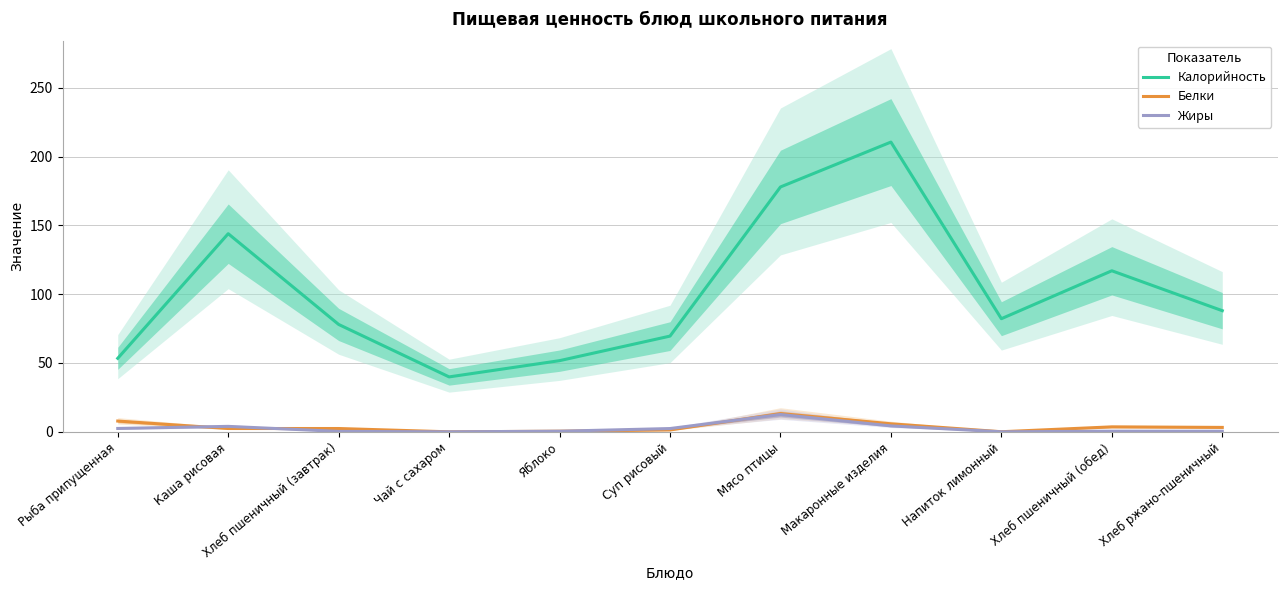

Is it true that Жиры equals 2.4 at Рыба припущенная?

True